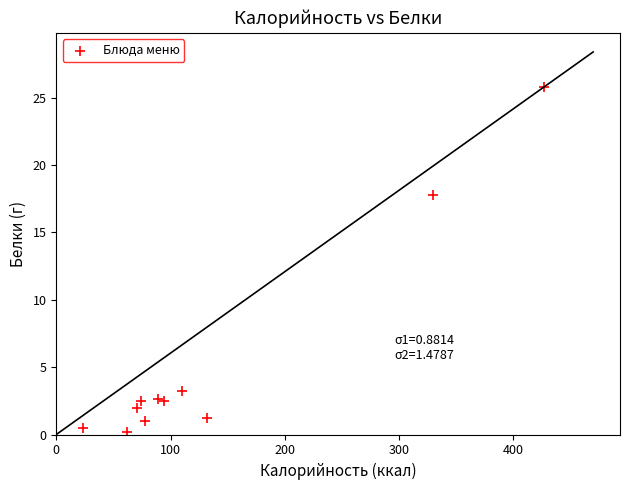

What is the range of Y values (max minus min)?

25.6